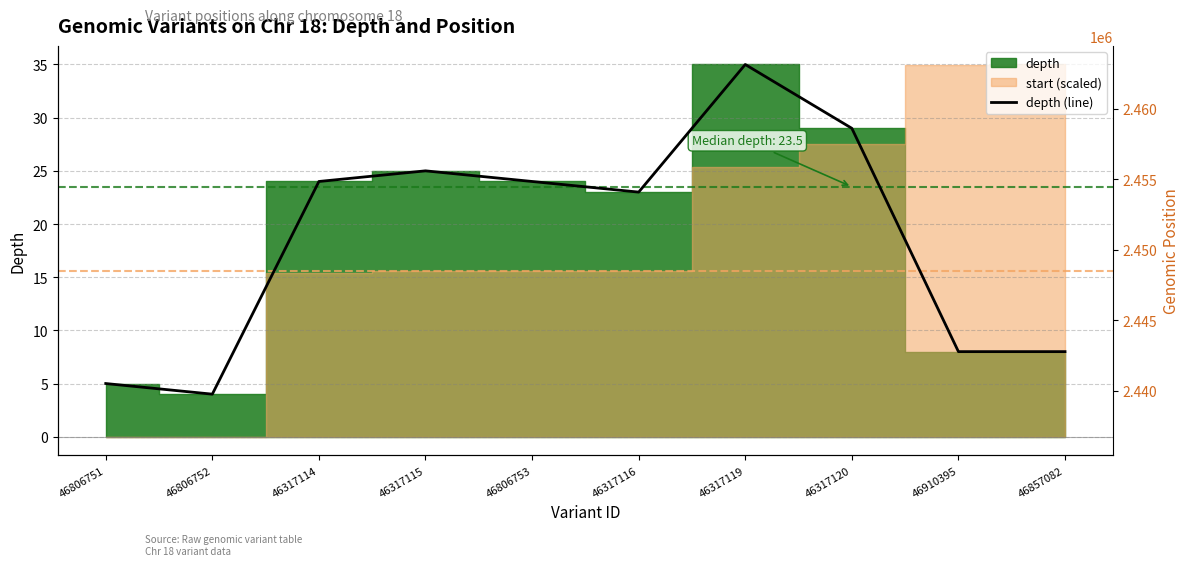

Where is the first local minimum?

46806752